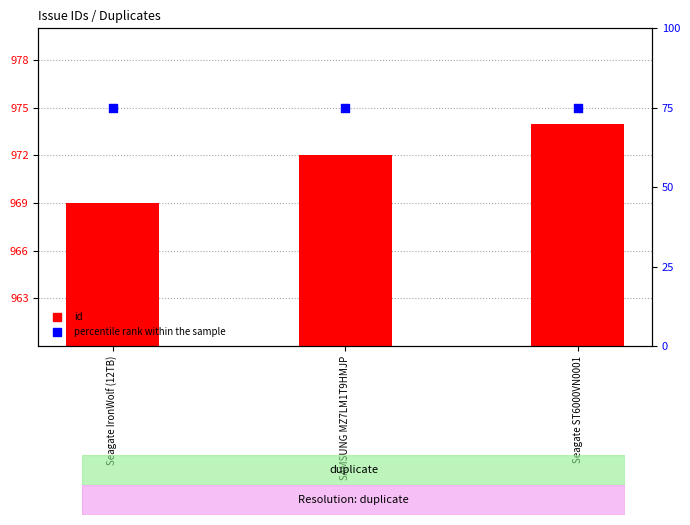

What are all the series names shown in the legend?

id, percentile rank within the sample